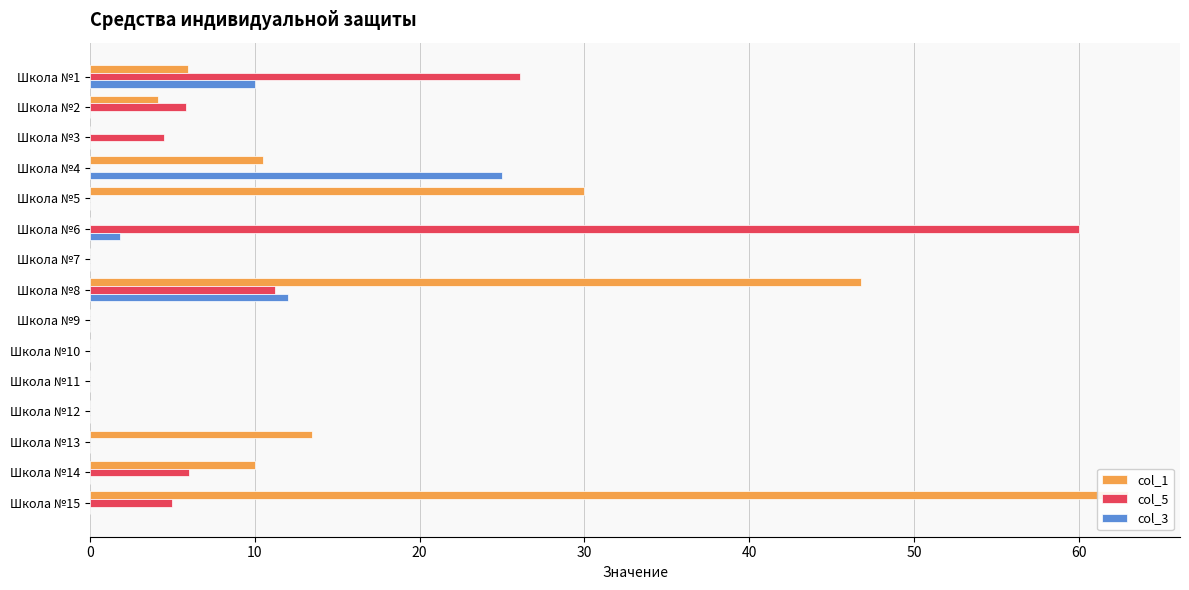

Reading left to right, list all the values displayed in this chart.

col_1: 5.9	4.1	0.0	10.5	30.0	0.0	0.0	46.8	0.0	0.0	0.0	0.0	13.5	10.0	63.0
col_5: 26.1	5.8	4.5	0.0	0.0	60.0	0.0	11.2	0.0	0.0	0.0	0.0	0.0	6.0	5.0
col_3: 10.0	0.0	0.0	25.0	0.0	1.8	0.0	12.0	0.0	0.0	0.0	0.0	0.0	0.0	0.0